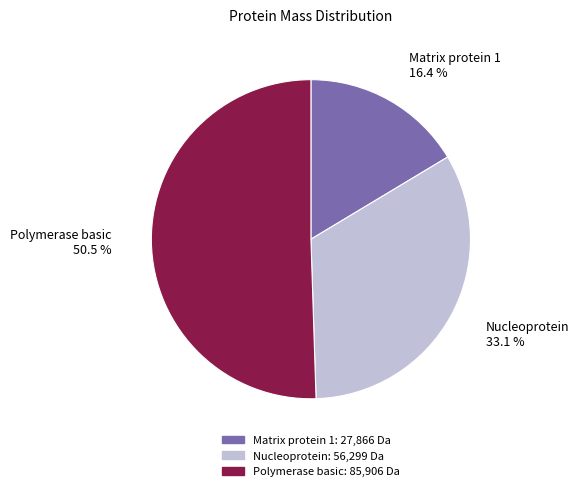

What portion of the pie excludes Nucleoprotein 33.1 %?

66.9%